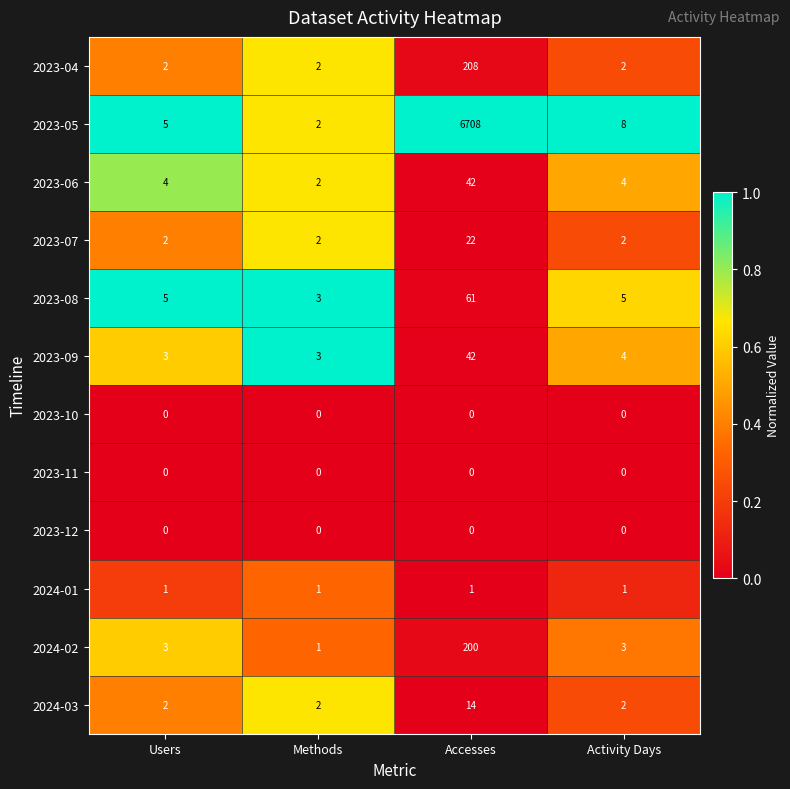

How many categories are shown in the chart?

4